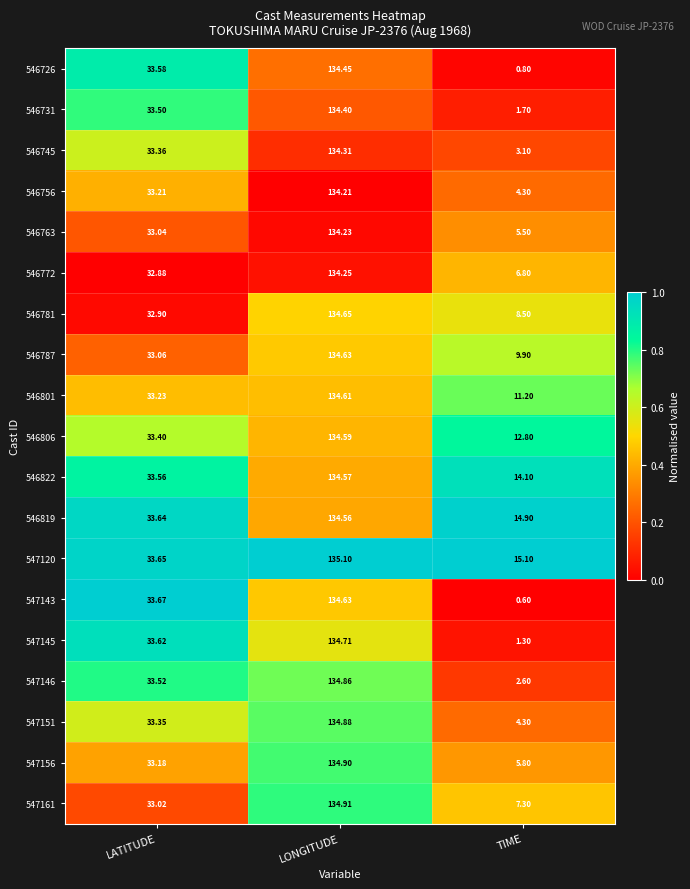

Rank the categories by 546731 value from lowest to highest.

TIME, LATITUDE, LONGITUDE